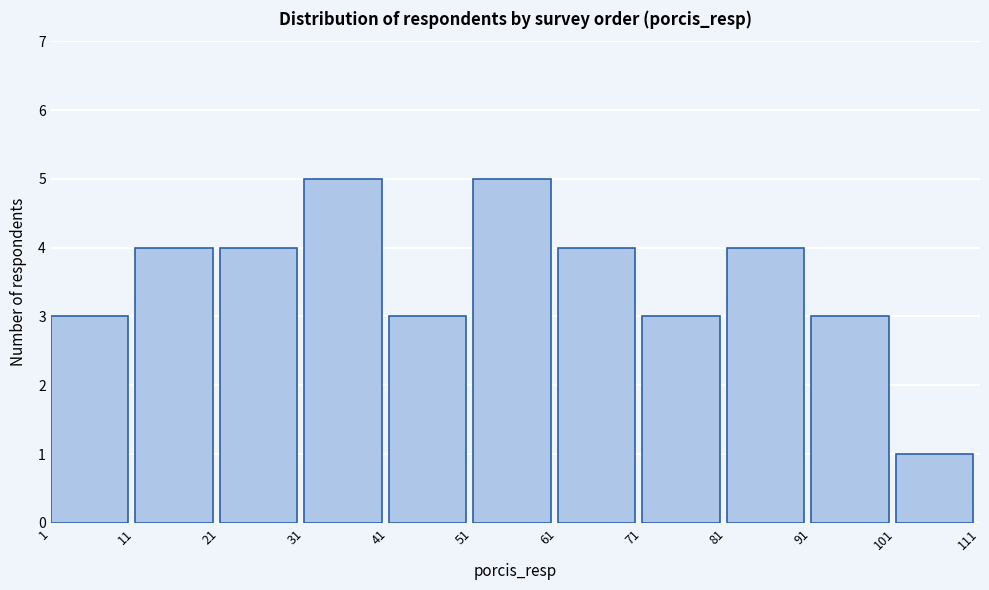

Reading left to right, list every bar in this chart as the range it spans on the x-axis followed by its height. The values are not printed on the chart, so give them approximately, as read against the axis.

1 to 11: 3
11 to 21: 4
21 to 31: 4
31 to 41: 5
41 to 51: 3
51 to 61: 5
61 to 71: 4
71 to 81: 3
81 to 91: 4
91 to 101: 3
101 to 111: 1